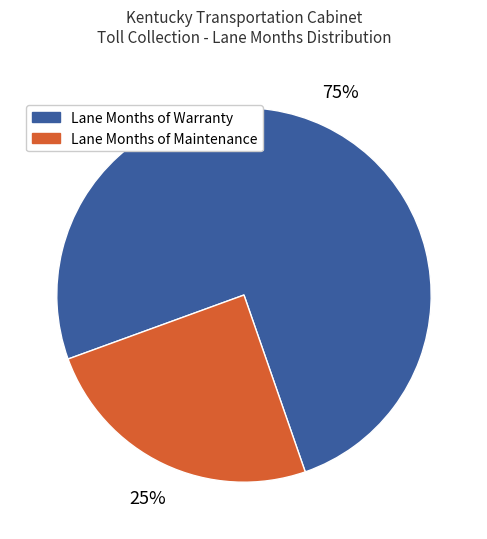

To the nearest percent, what is the average slice percentage?

50%